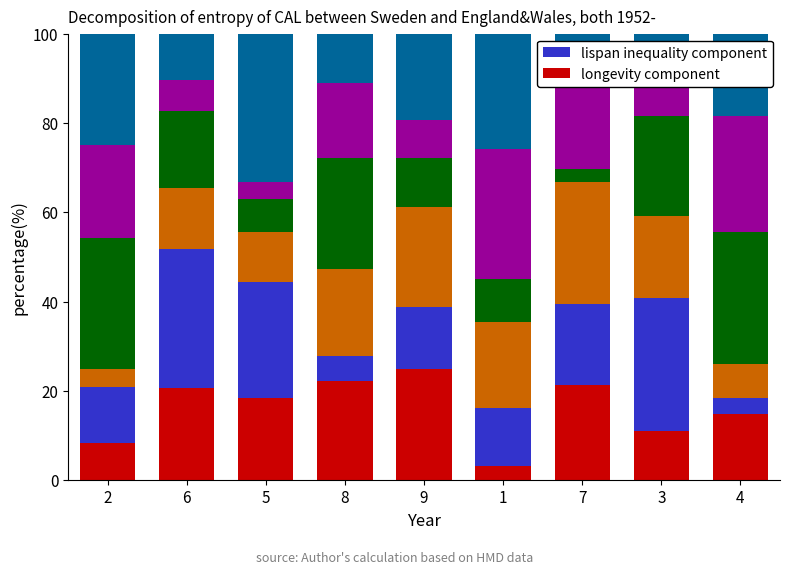

What is the total value across all series at 9?

100.0